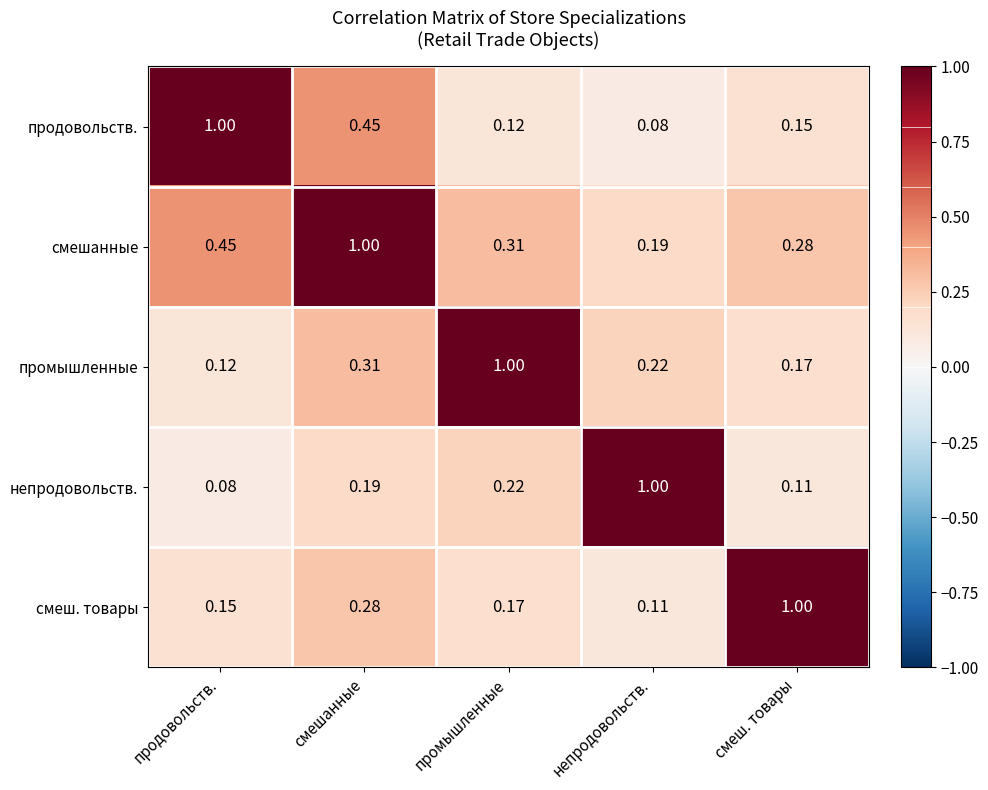

Where is непродовольств. nearest to the value 0?

продовольств.